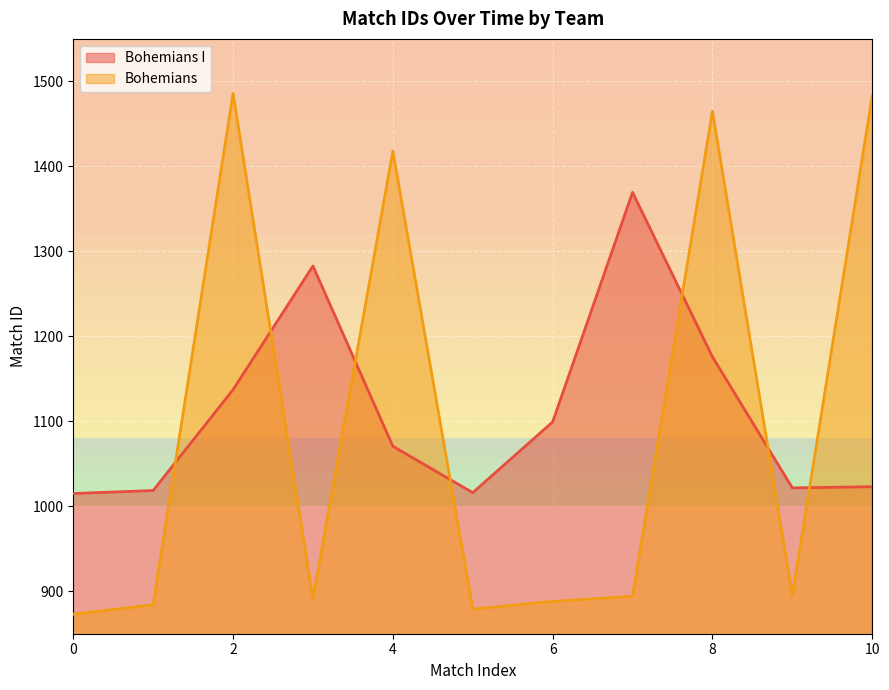

What is the change in value from 7 to 8?

+571